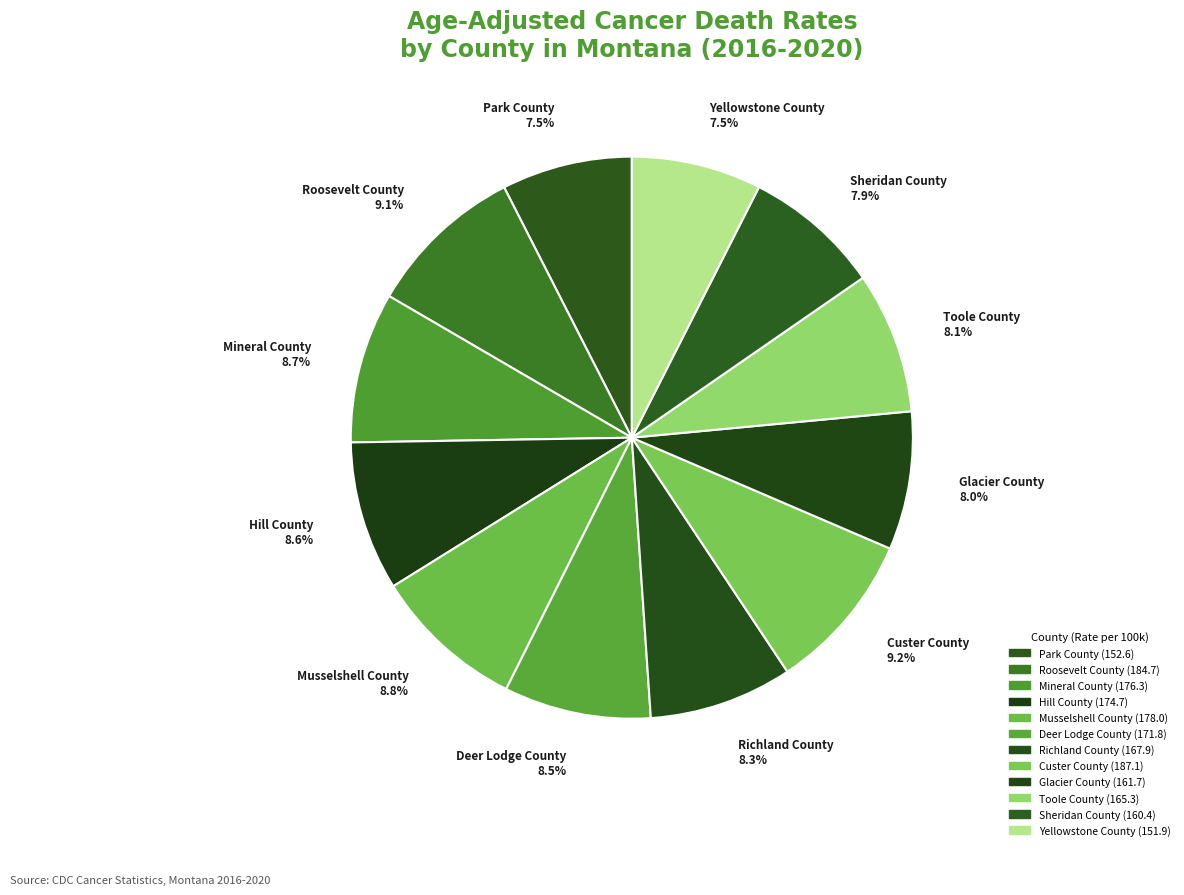

Is the sum of Deer Lodge County and Glacier County greater than half?

No